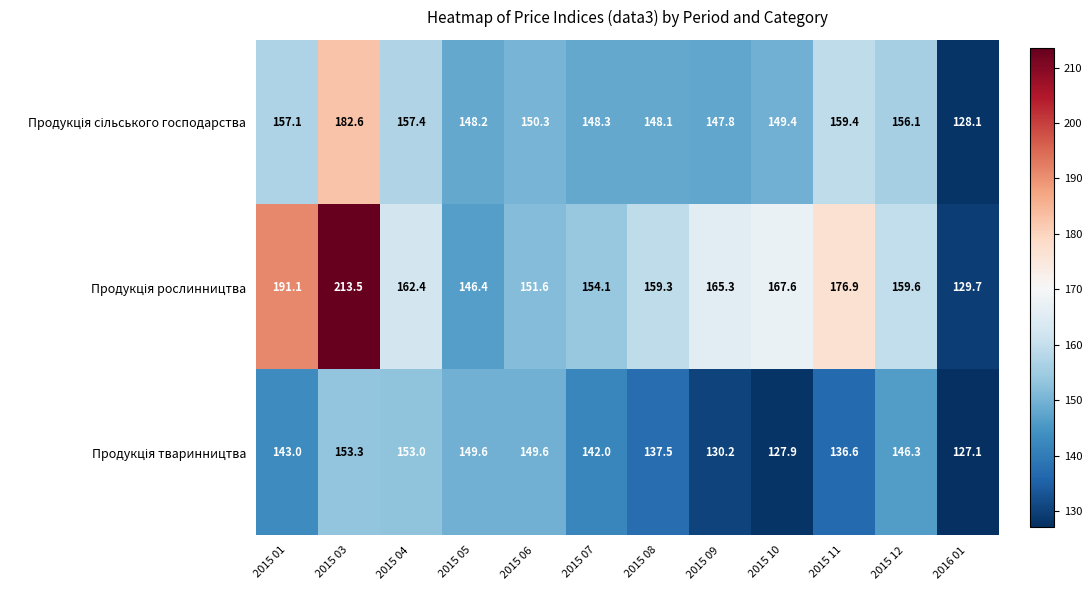

Which label corresponds to the largest value in the chart?

2015 03